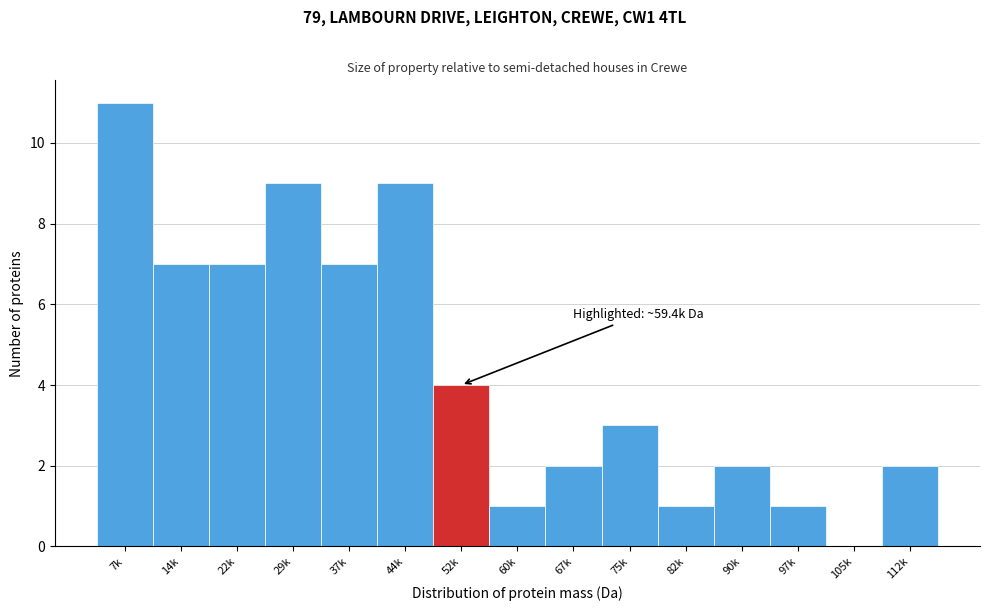

Reading right to left, transcribe all the data shown in this chart.

112k=2	105k=0	97k=1	90k=2	82k=1	75k=3	67k=2	60k=1	52k=4	44k=9	37k=7	29k=9	22k=7	14k=7	7k=11